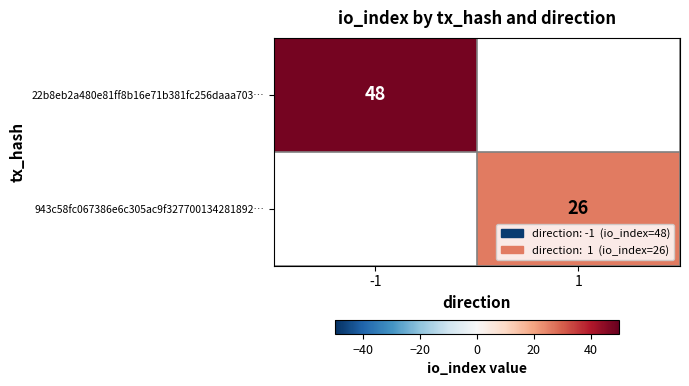

Is it true that 943c58fc067386e6c305ac9f327700134281892… equals 16 at 1?

False